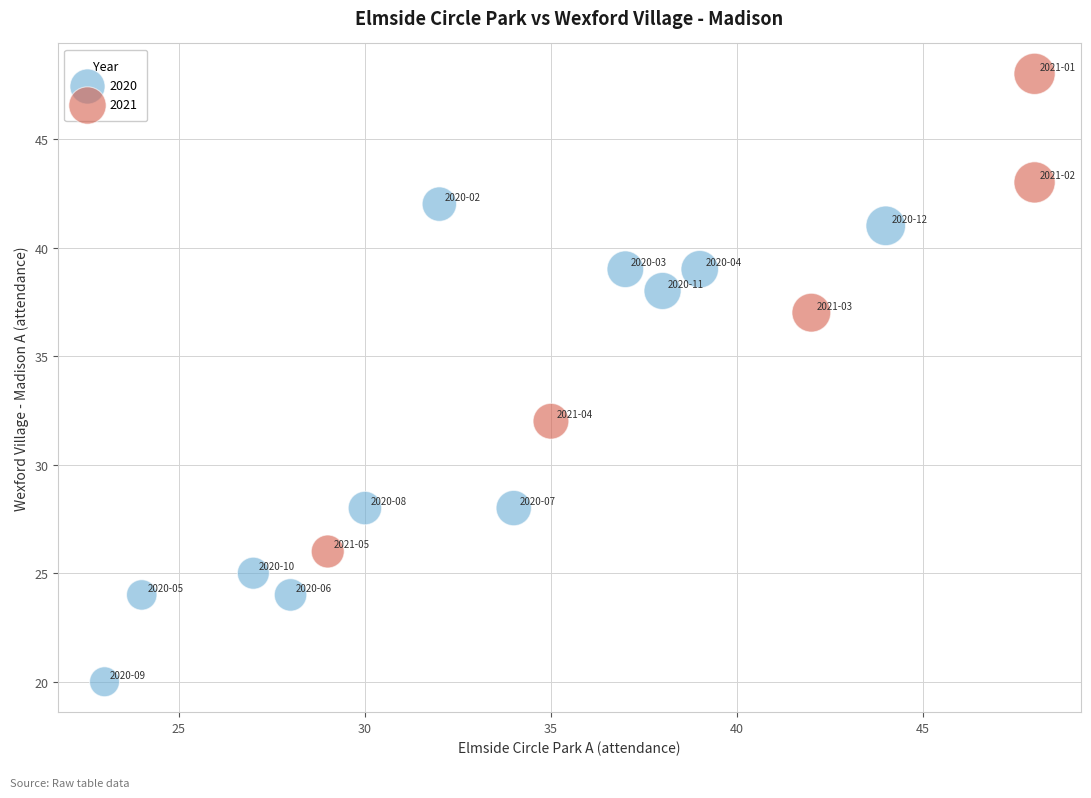

Which series reaches the maximum Y coordinate?

2021